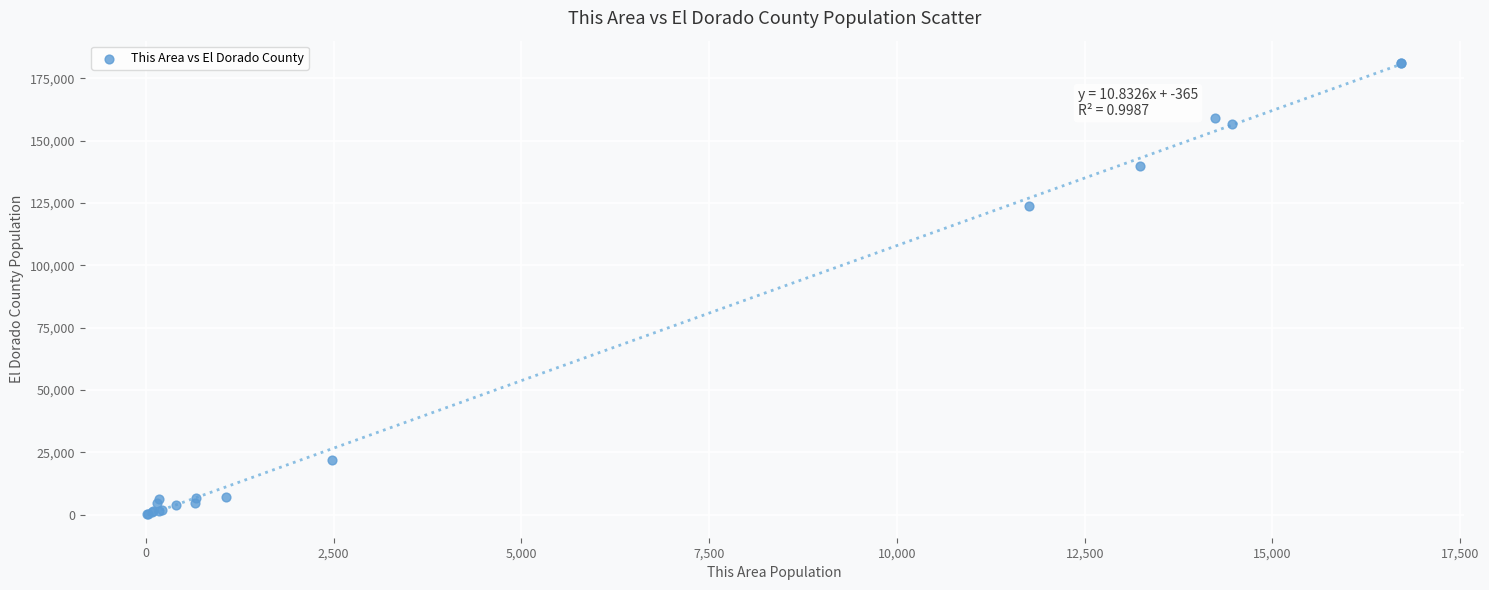

What Y value in the scatter plot is closest to 90643?

123654